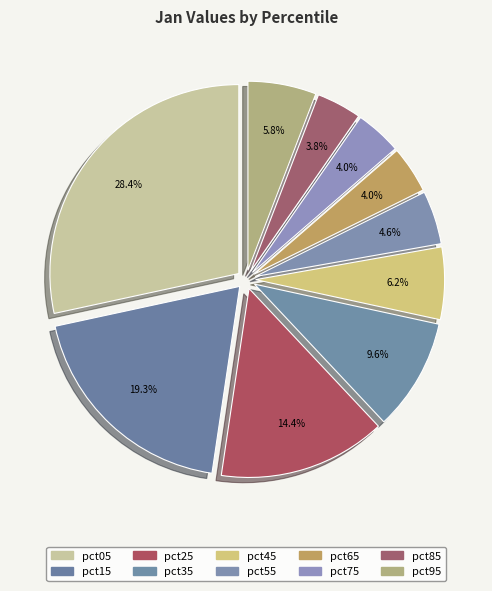

To the nearest percent, what portion does pct25 represent?

14%